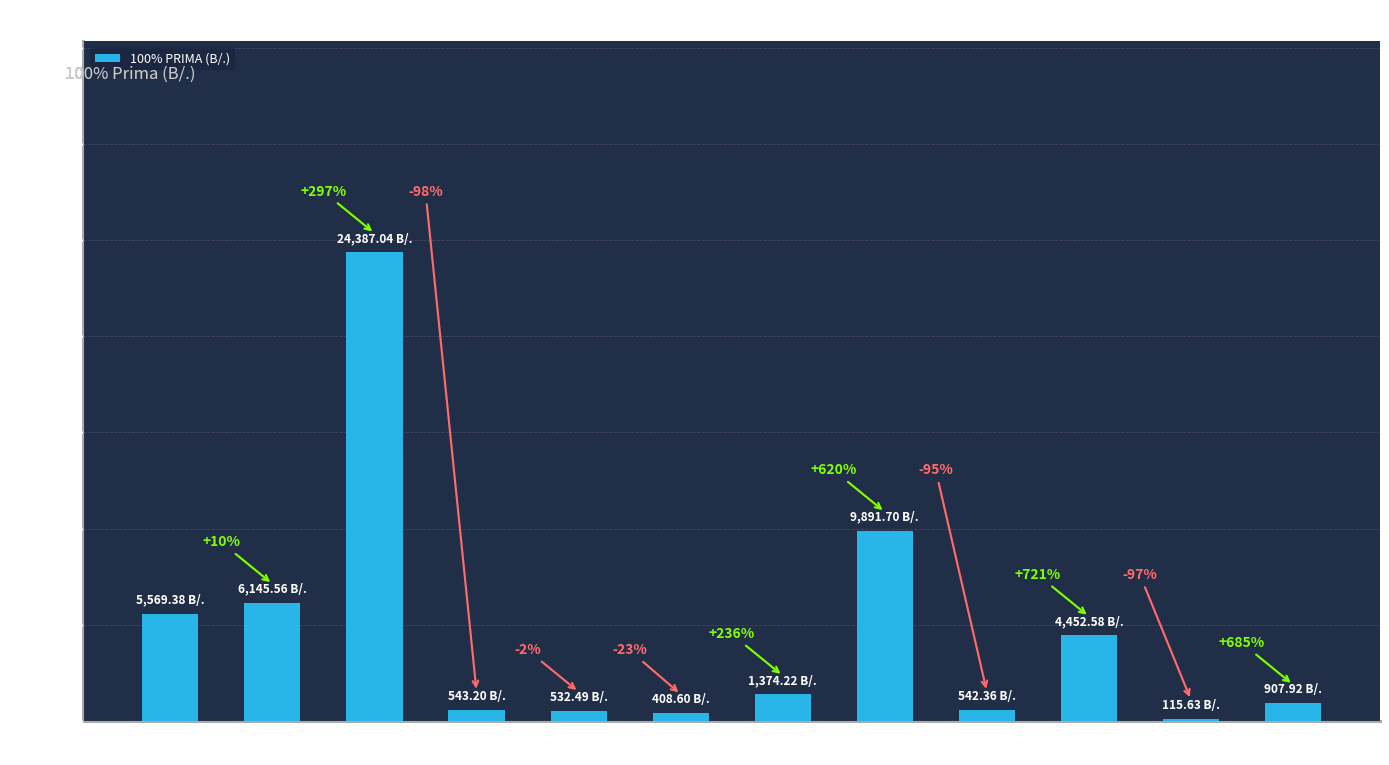

What is the change in value from PIMENTÓN to CEBOLLA
(David)?

-427.6